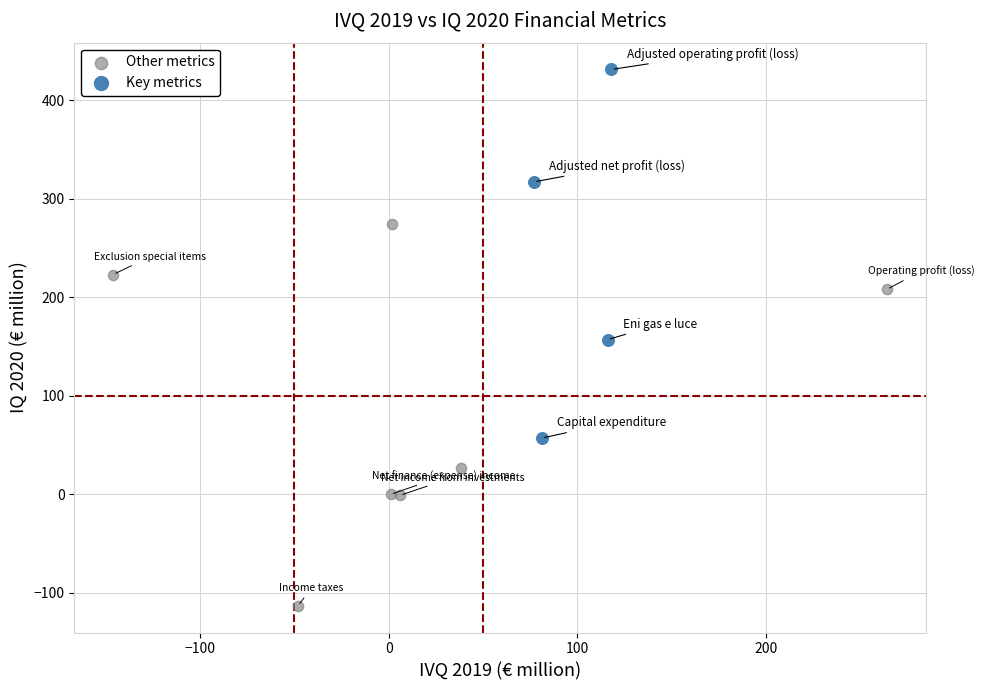

Which series reaches the maximum Y coordinate?

Key metrics